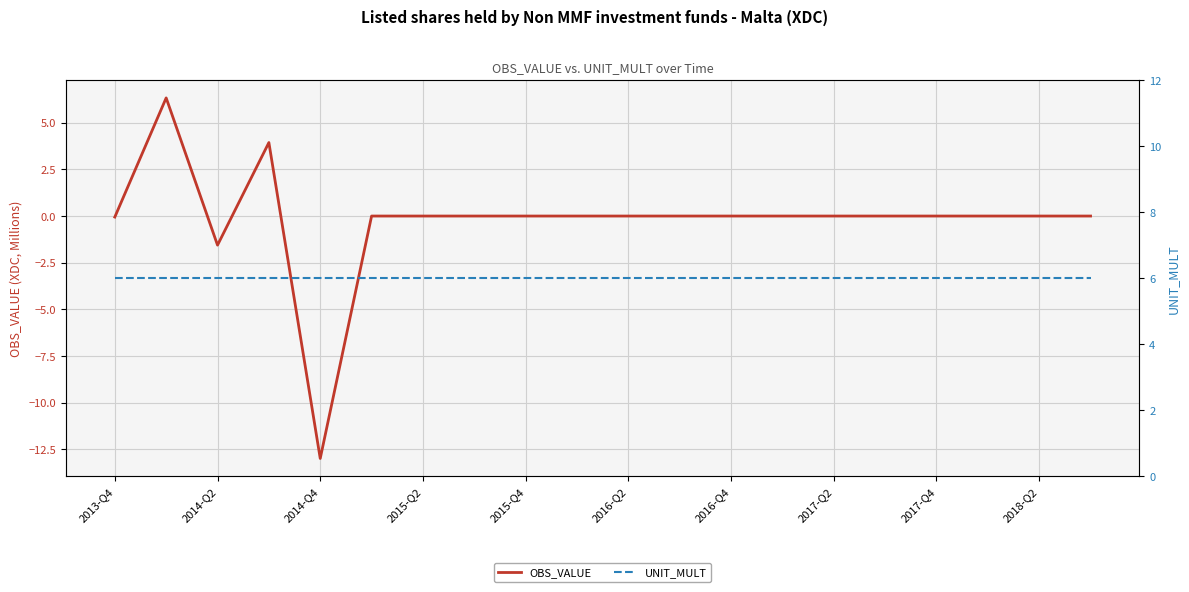

What is the maximum value for OBS_VALUE?

6.3